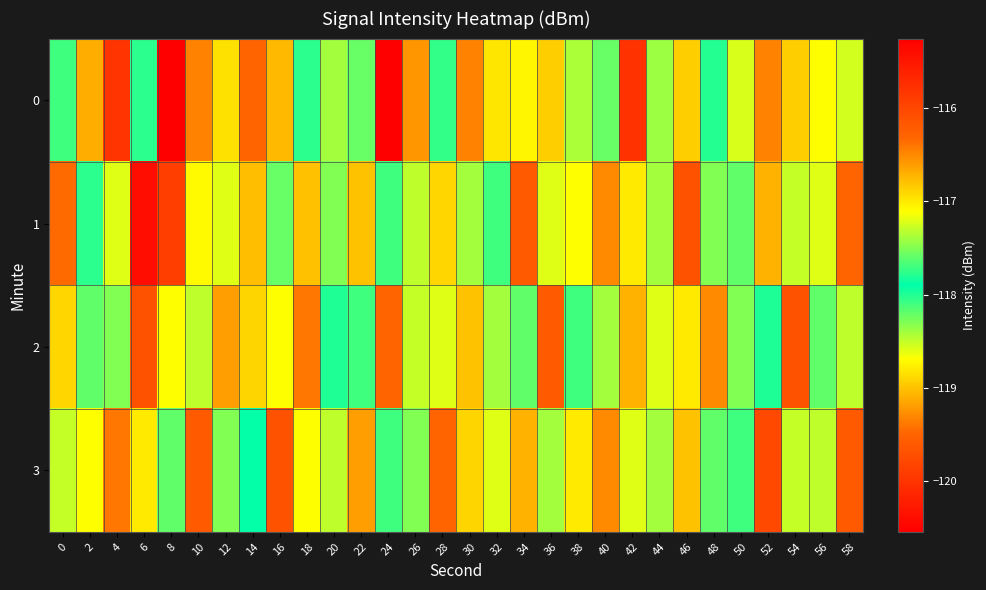

At which category is the sum across all series the highest?

4